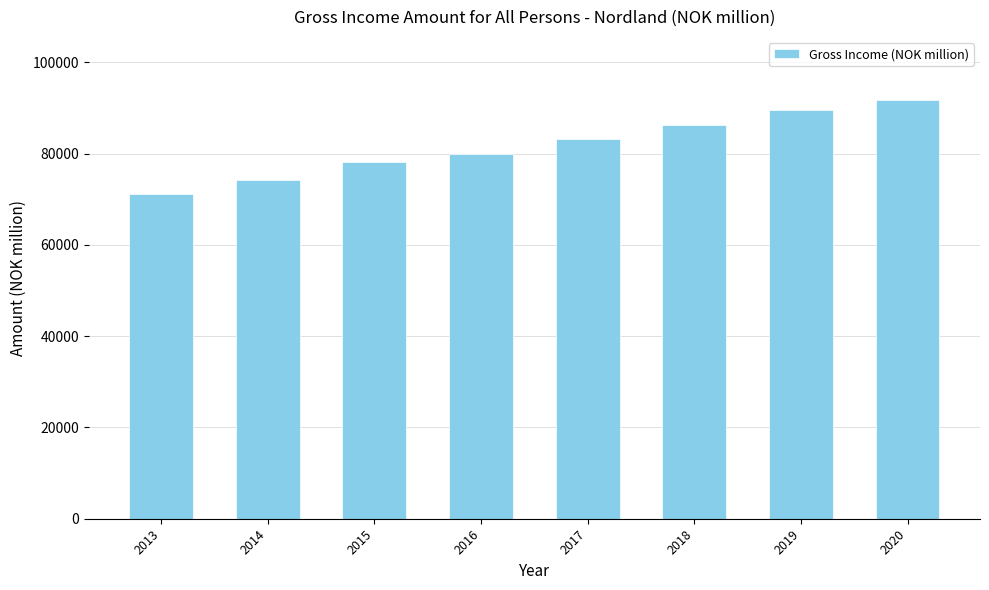

The value at 2014 is 51811. True or false?

False